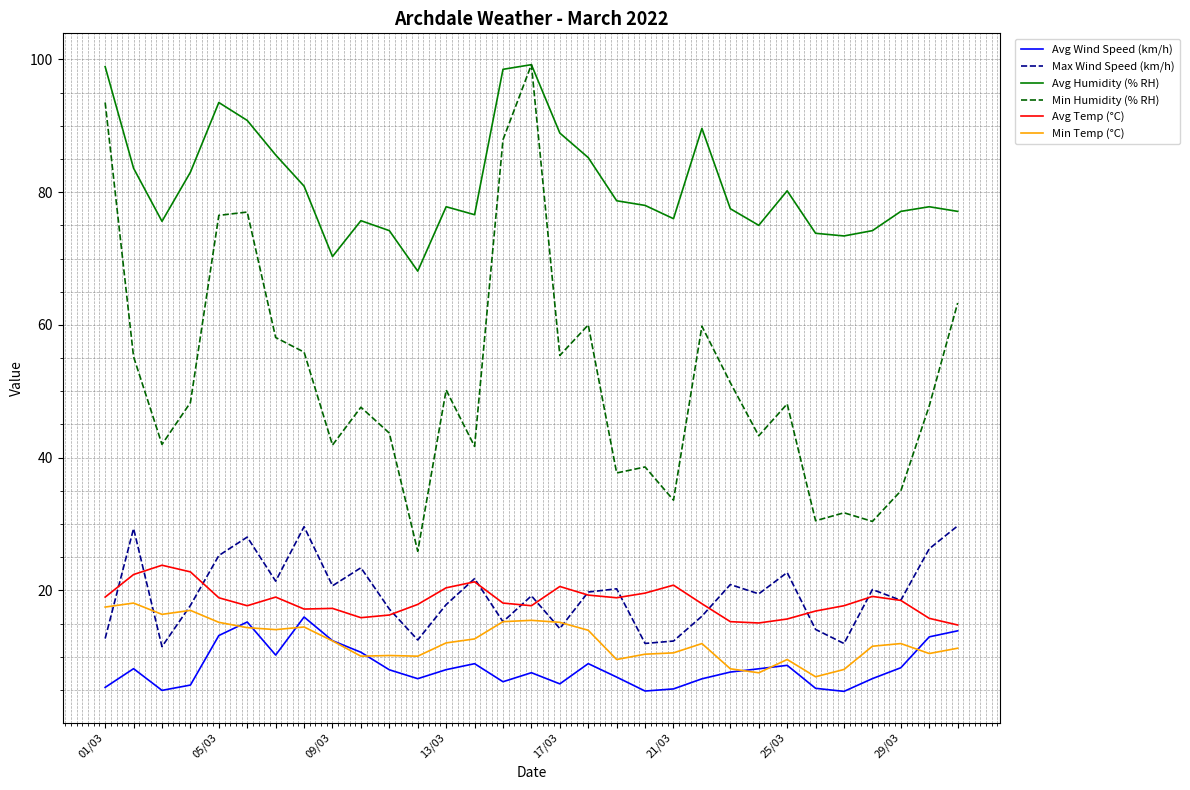

Which series has the widest spread of values?

Min Humidity (% RH)